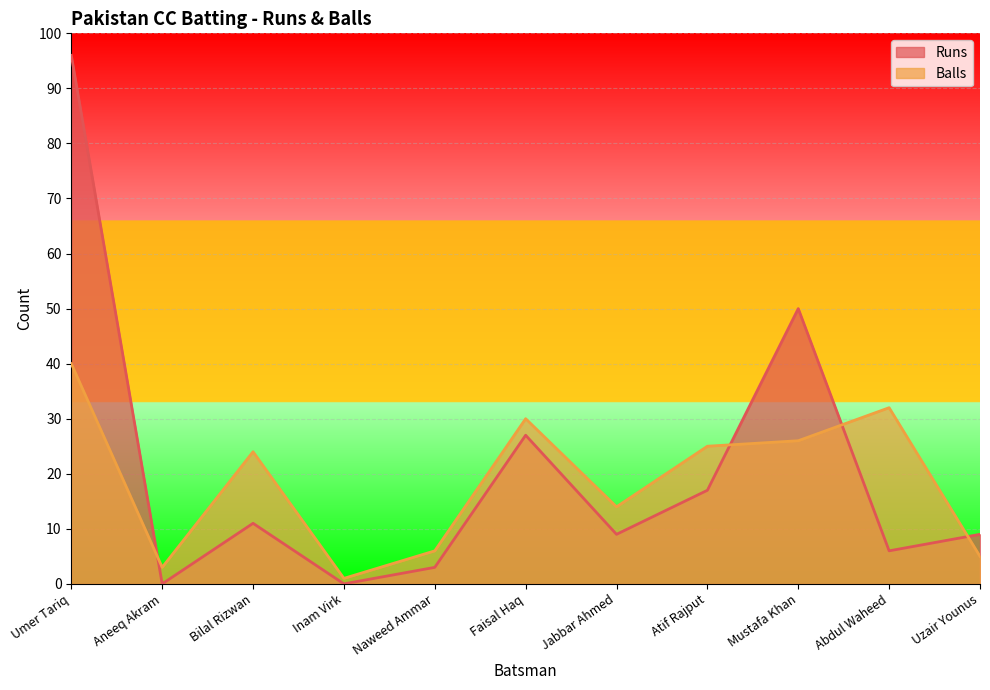

What is the sum of the Runs values at Abdul Waheed and Mustafa Khan?

56